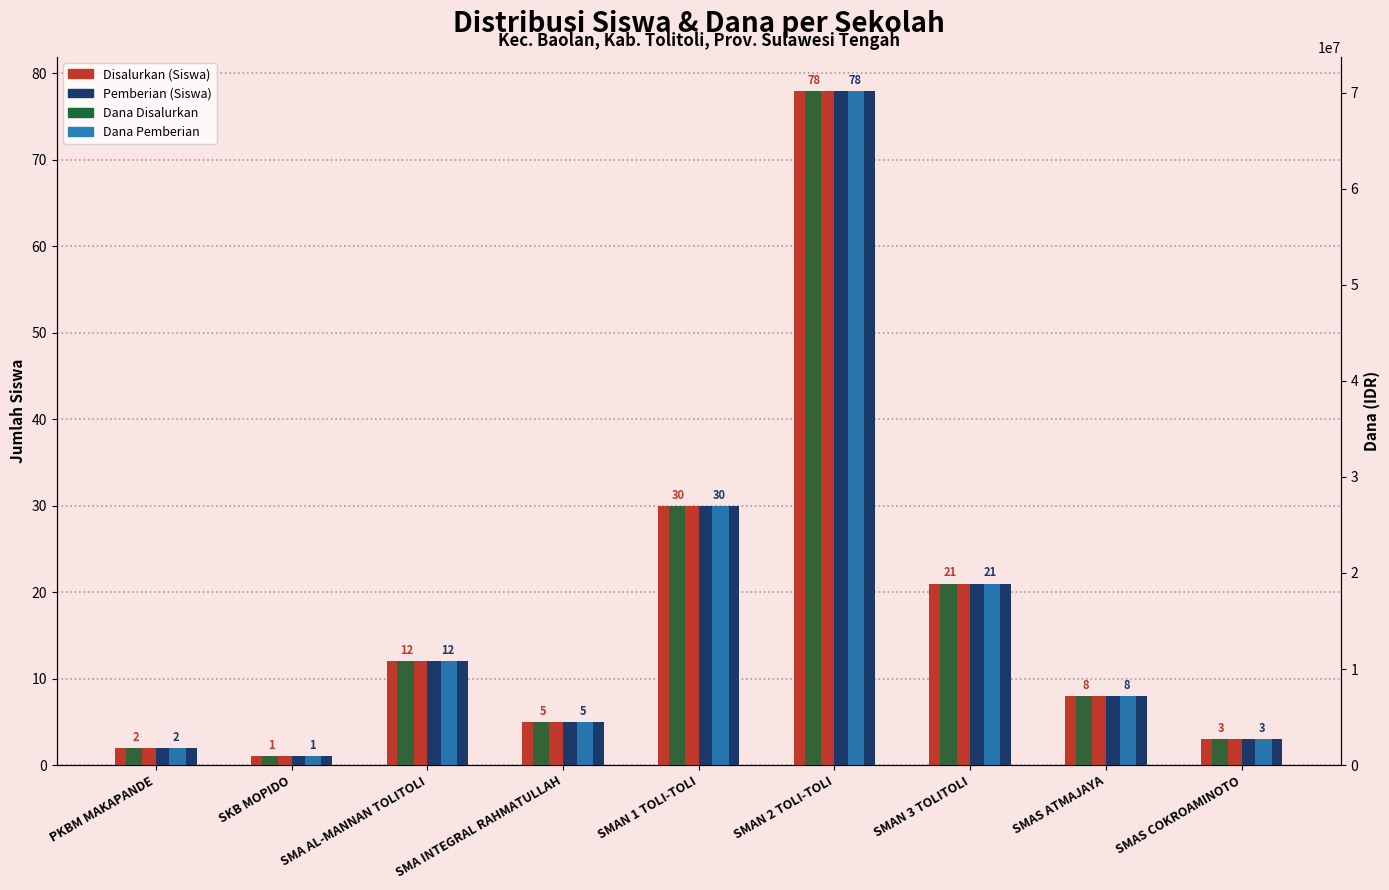

The Disalurkan (Siswa) series shows 12 at SMAS ATMAJAYA. True or false?

False